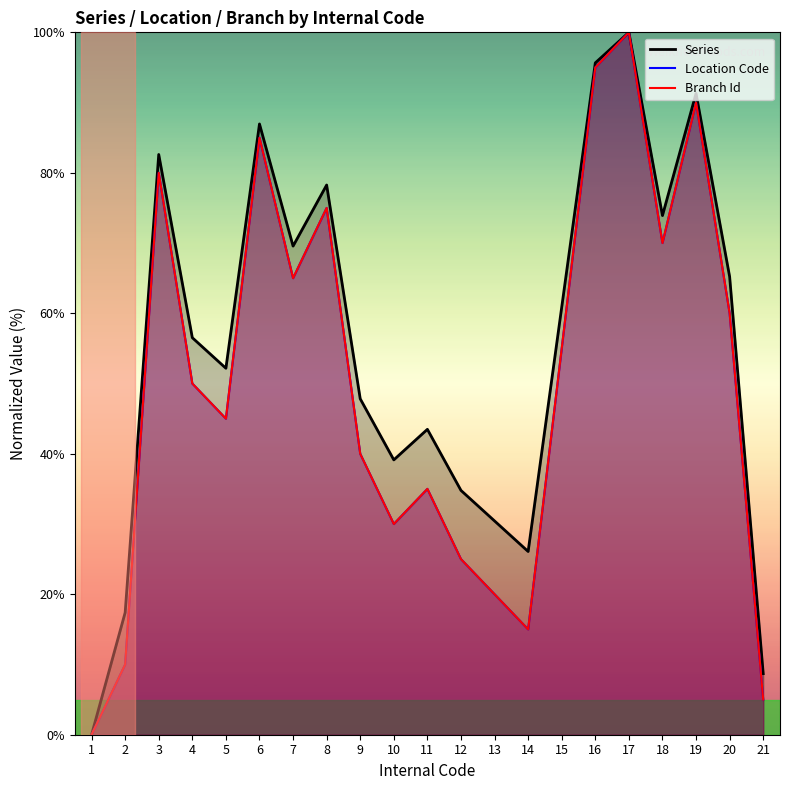

What are all the series names shown in the legend?

Series, Location Code, Branch Id